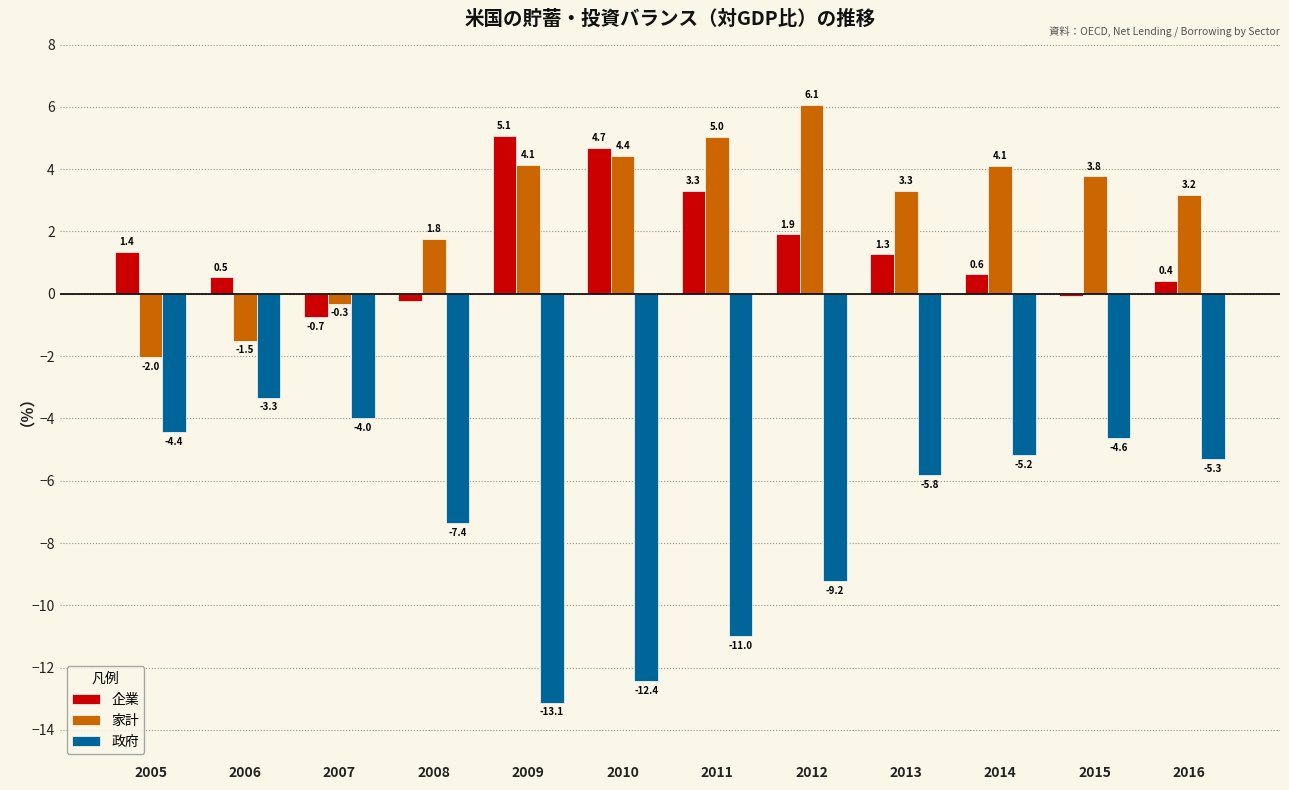

What is the value of the 企業 bar at the 6th from the left?

4.7